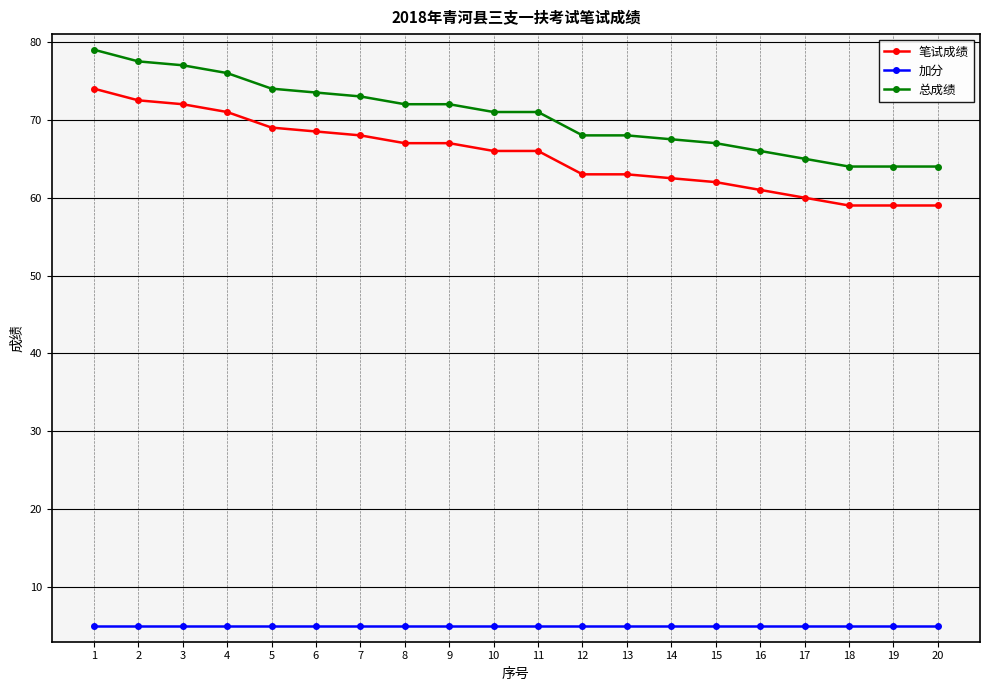

True or false: 笔试成绩 and 加分 intersect in this chart.

False